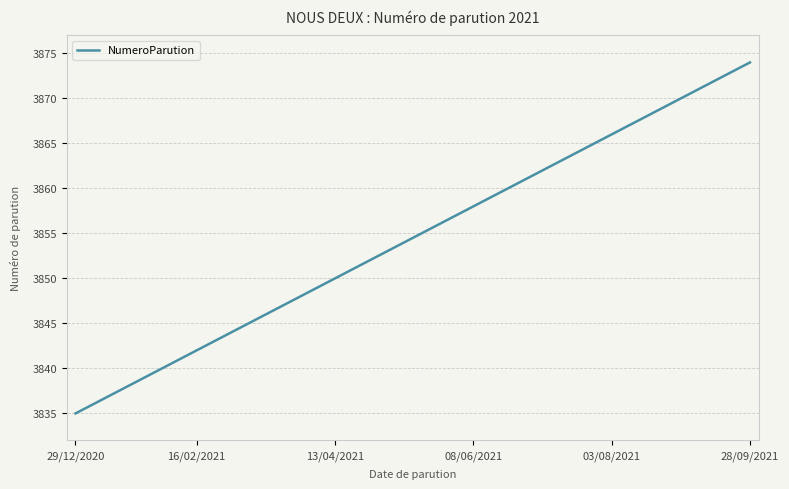

What is the smallest value displayed?

3835.0